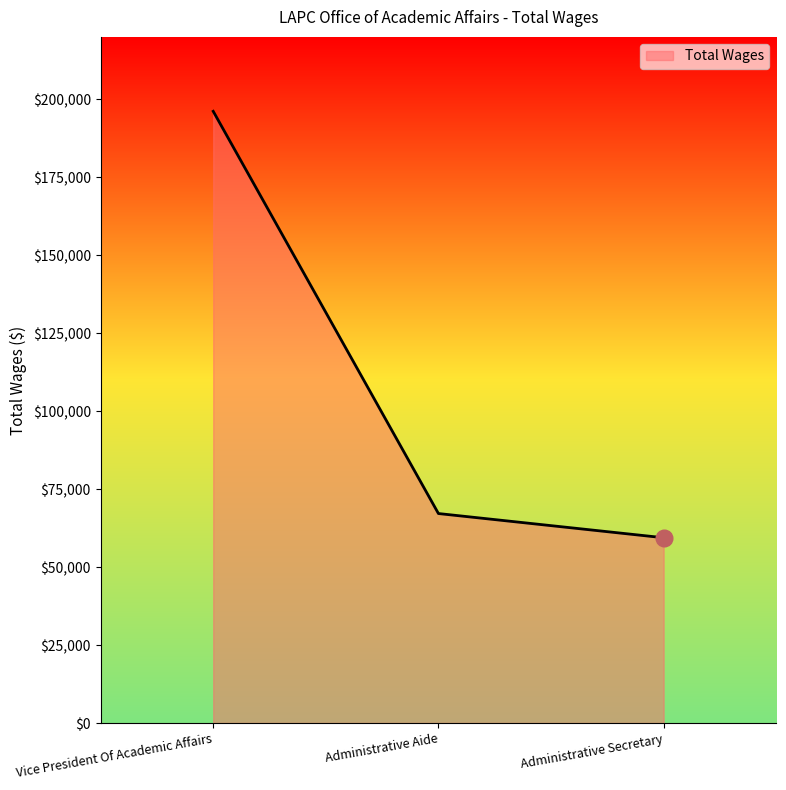

What is the change in value from Administrative Aide to Administrative Secretary?

-7757